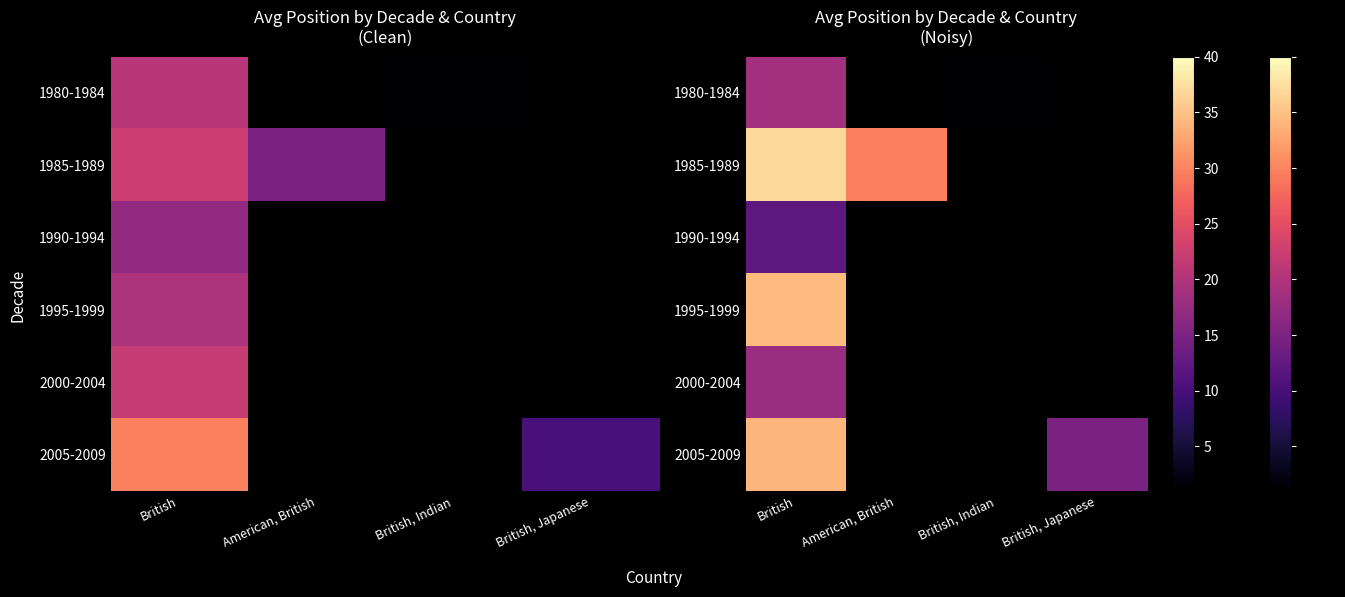

How many distinct data groups are displayed?

6